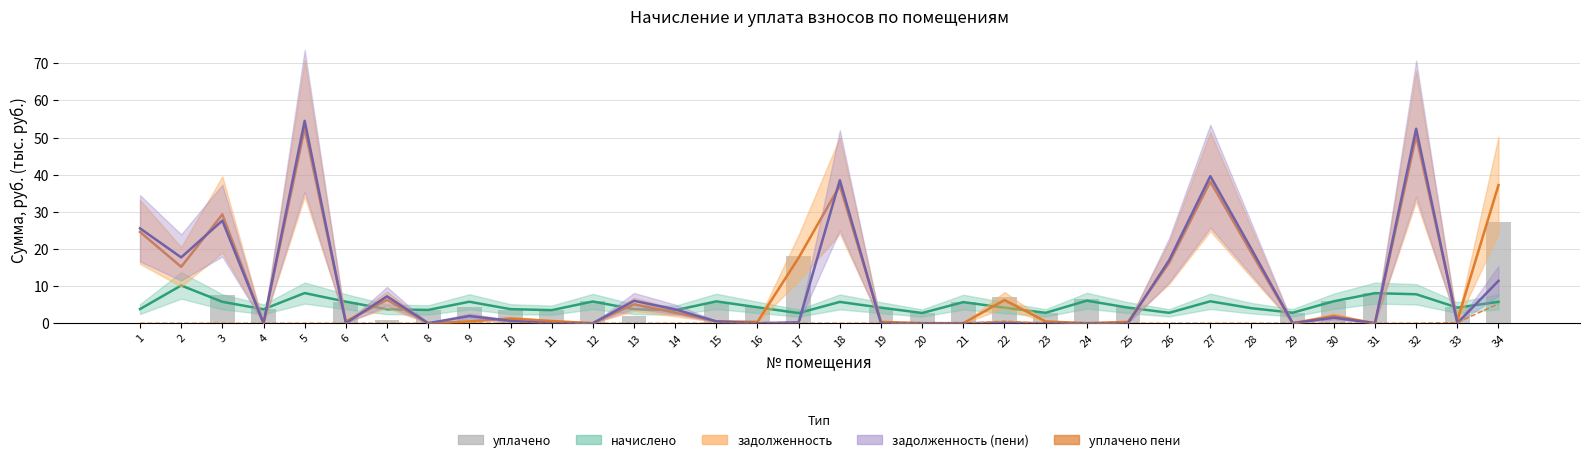

At which category does the chart reach its minimum across all series?

4